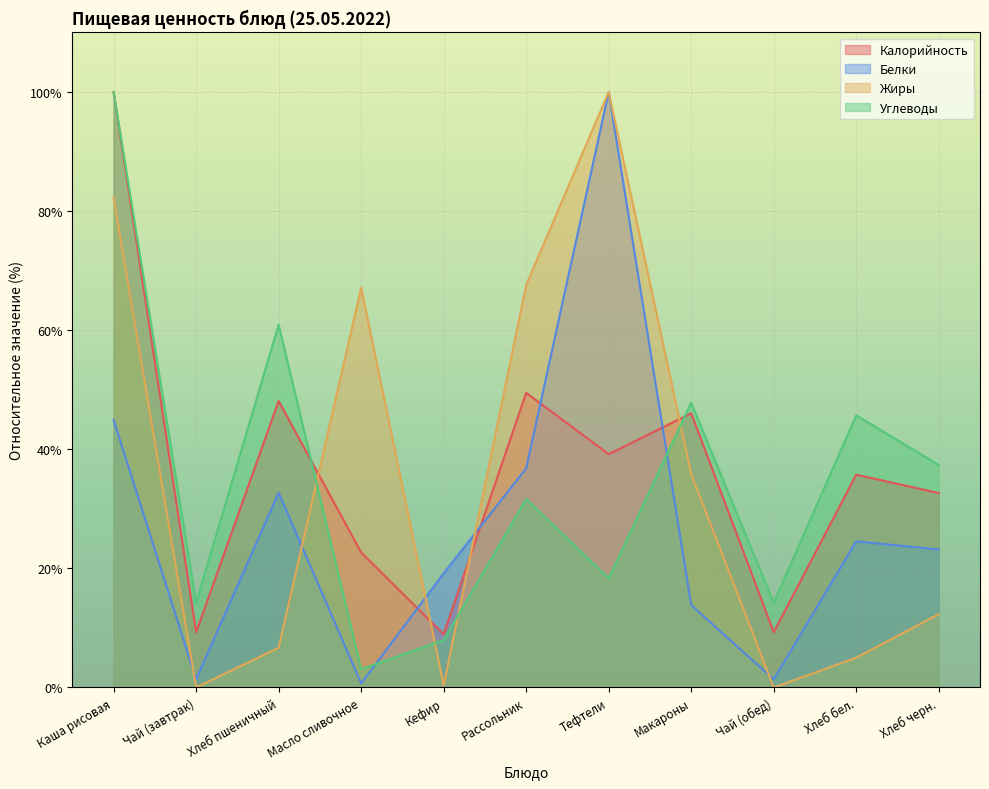

Which series has the largest total across all categories?

Калорийность